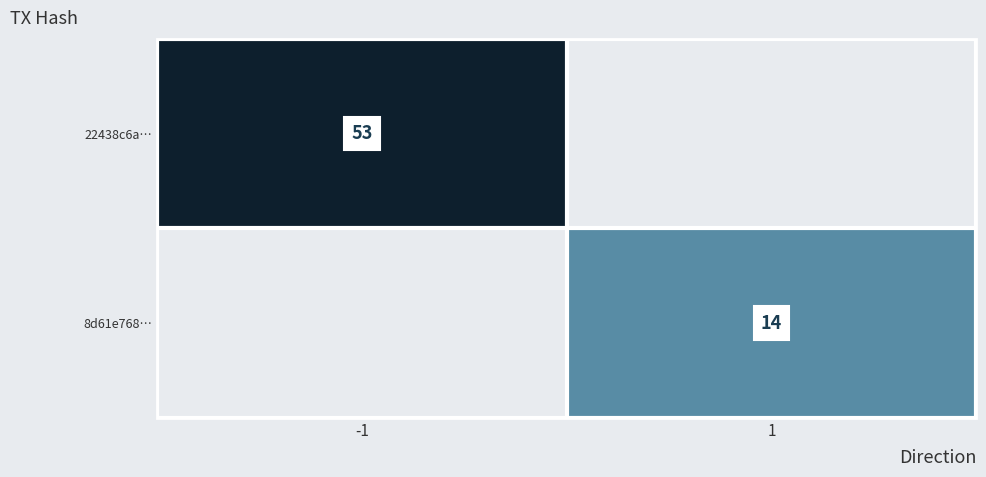

What is the smallest value displayed?

14.0